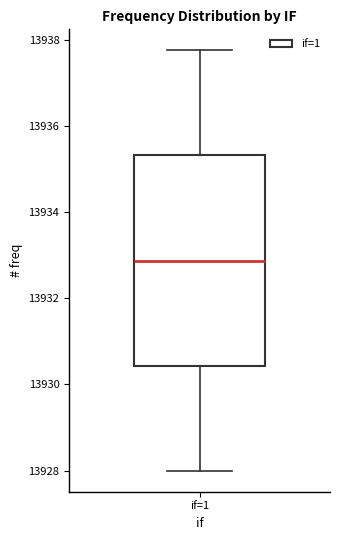

Transcribe this box plot: give where the median line is, the range the box spans, and where the two whiskers end, as read against the y-axis. The values are not printed on the chart, so give them approximately, as read against the axis.

median 13932.8, box 13930.4 to 13935.4, whiskers 13928.0 to 13937.8